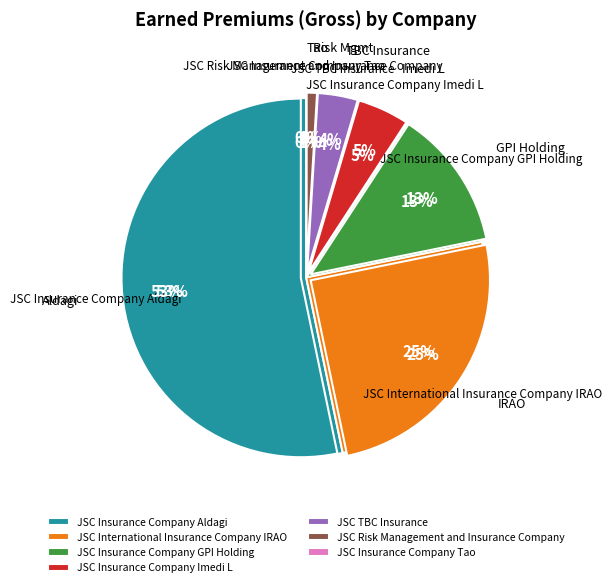

Which has a higher value, JSC Insurance Company Tao or JSC Risk Management and Insurance Company?

JSC Risk Management and Insurance Company